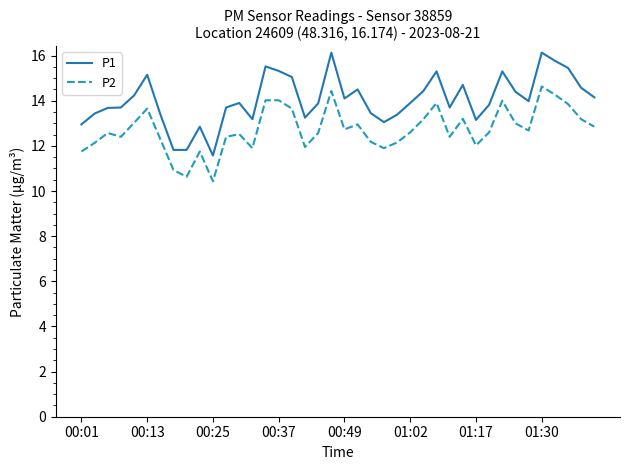

Which series has the largest total across all categories?

P1